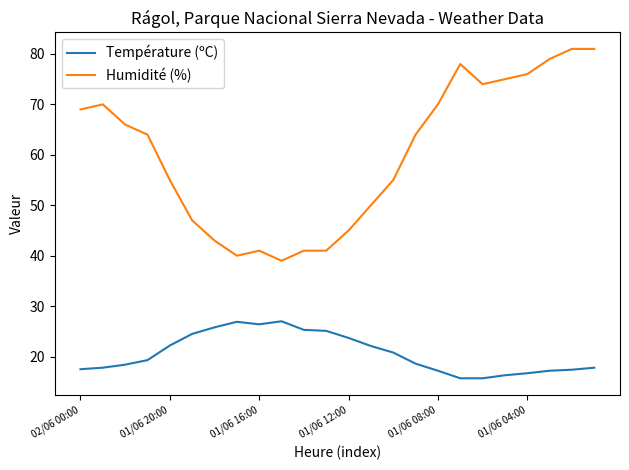

True or false: Humidité (%) and Température (ºC) cross at least once.

False